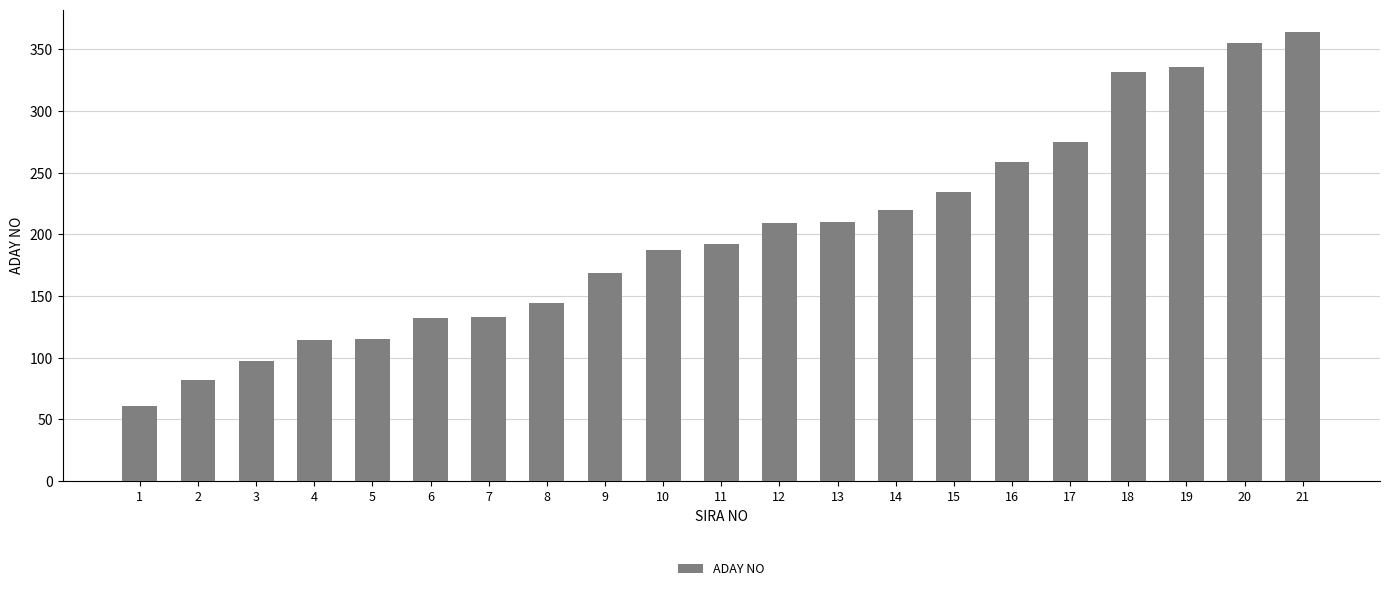

What is the sum of the values at 1 and 13?

271